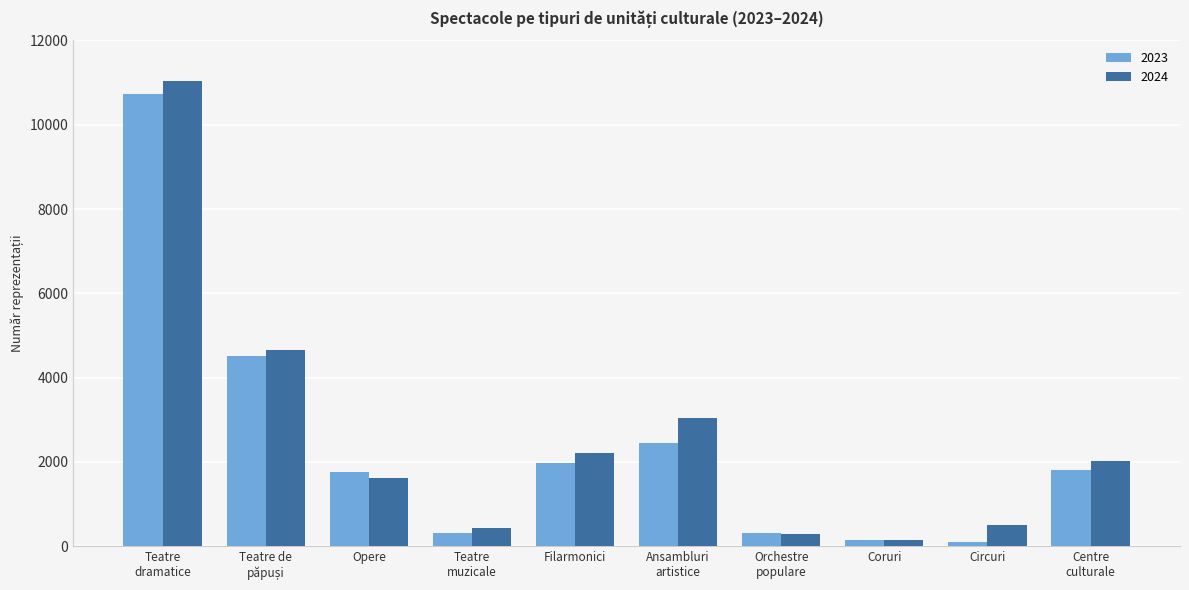

What is the difference between the highest and lowest values at Filarmonici?

237